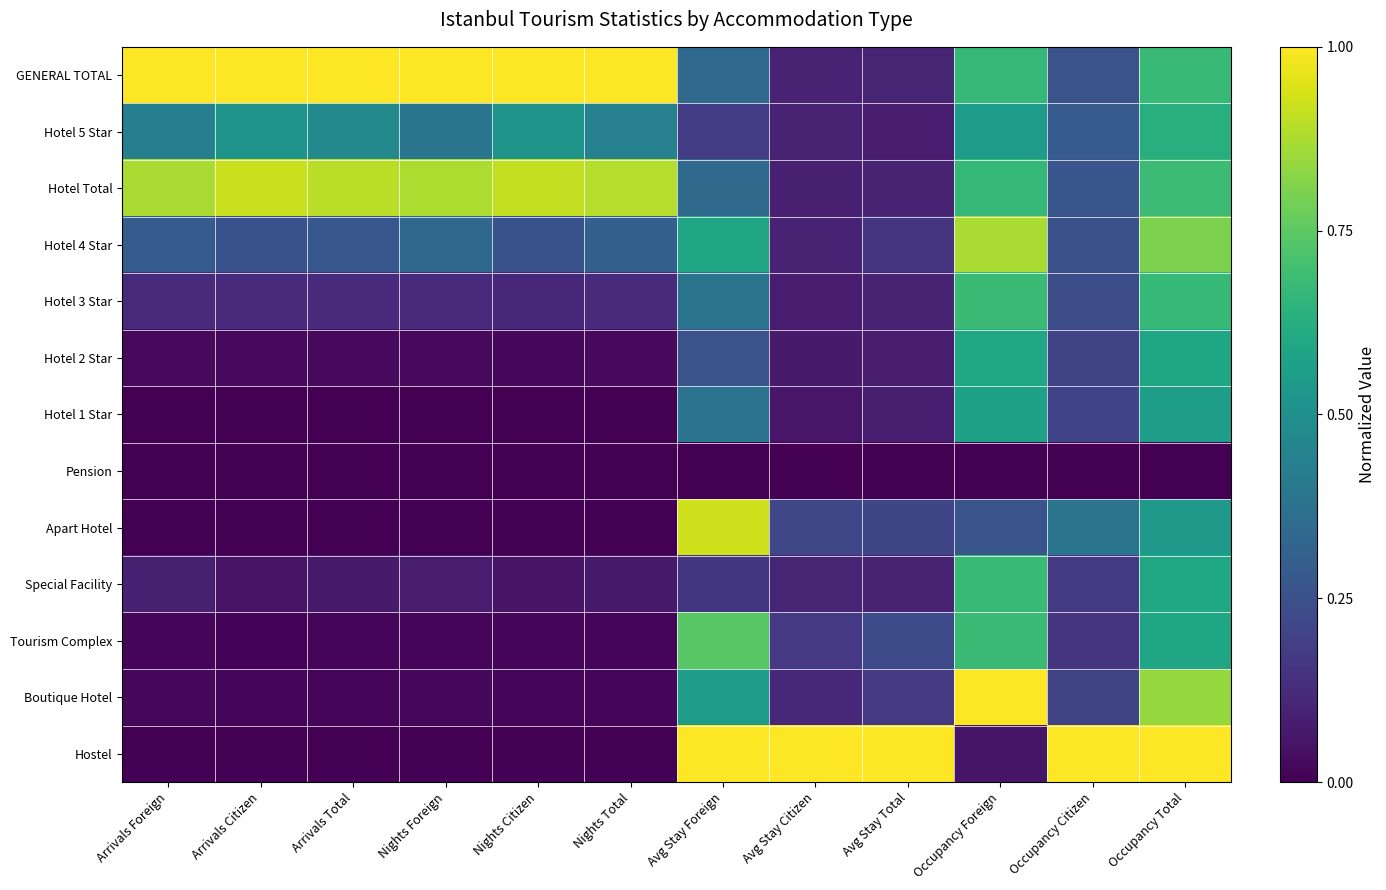

Which series changed the most between Arrivals Citizen and Nights Citizen?

Hotel Total